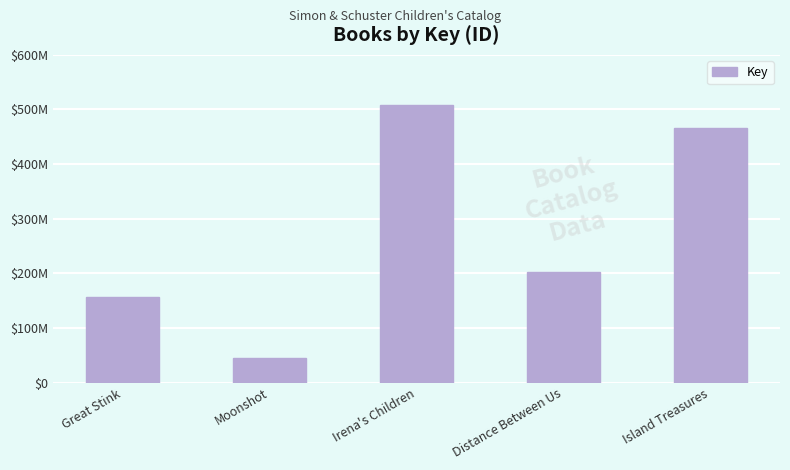

What is the sum of the values at Great Stink and Distance Between Us?

358863655